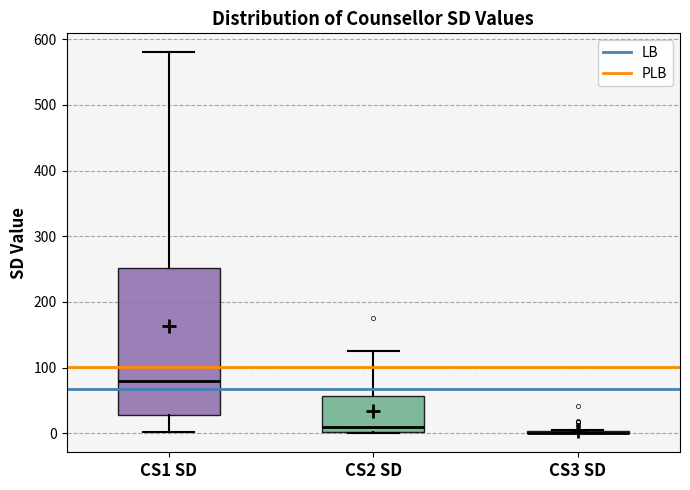

Which box is the tallest, from its lower edge to its upper edge?

CS1 SD